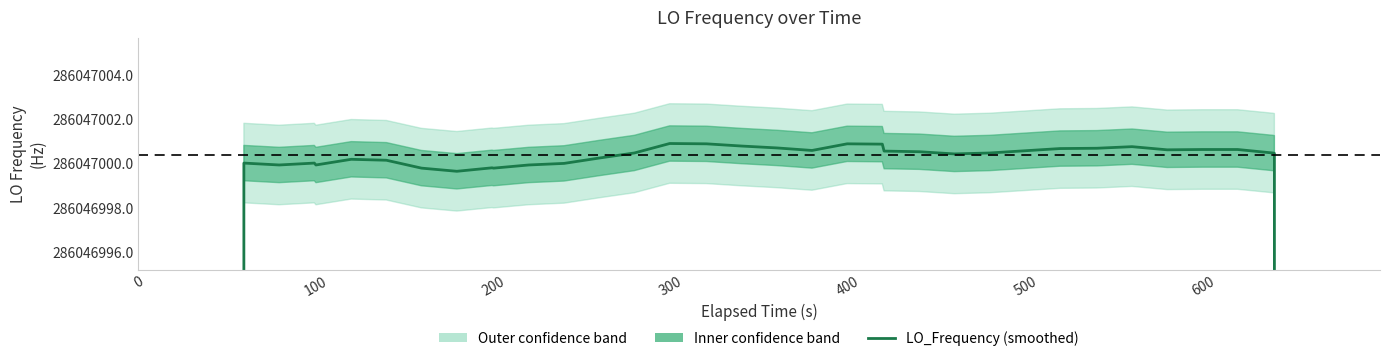

Reading left to right, what are all the values shown in this chart?

163455428.6	204319285.5	245183142.8	286047000.0	286046999.9	286047000.0	286046999.9	286047000.2	286047000.2	286046999.8	286046999.7	286046999.8	286046999.8	286046999.9	286047000.0	286047000.3	286047000.5	286047000.9	286047000.9	286047000.8	286047000.7	286047000.6	286047000.9	286047000.9	286047000.6	286047000.5	286047000.4	286047000.5	286047000.6	286047000.7	286047000.7	286047000.8	286047000.6	286047000.6	286047000.6	286047000.5	286047000.5	245183143.4	204319286.1	163455429.0